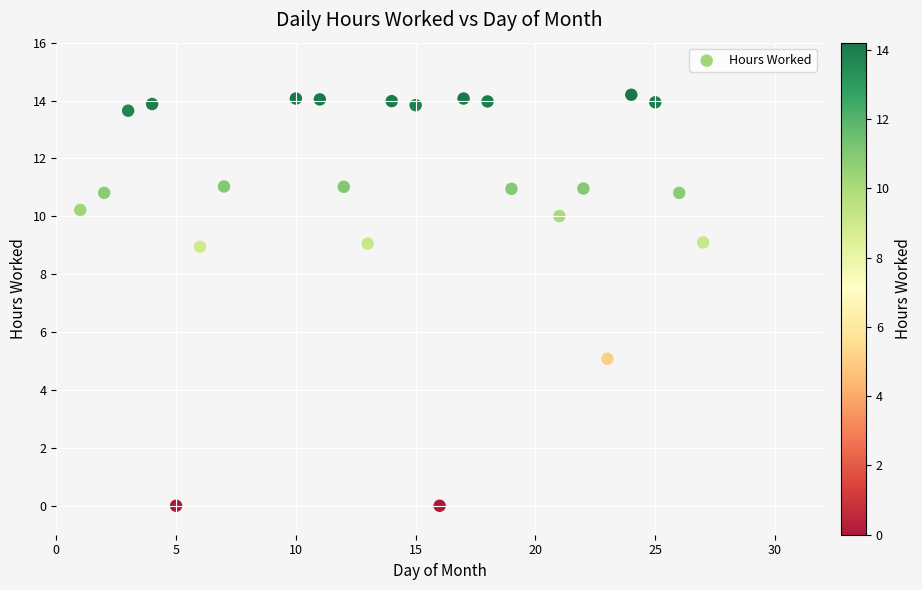

What is the range of Y values (max minus min)?

14.2